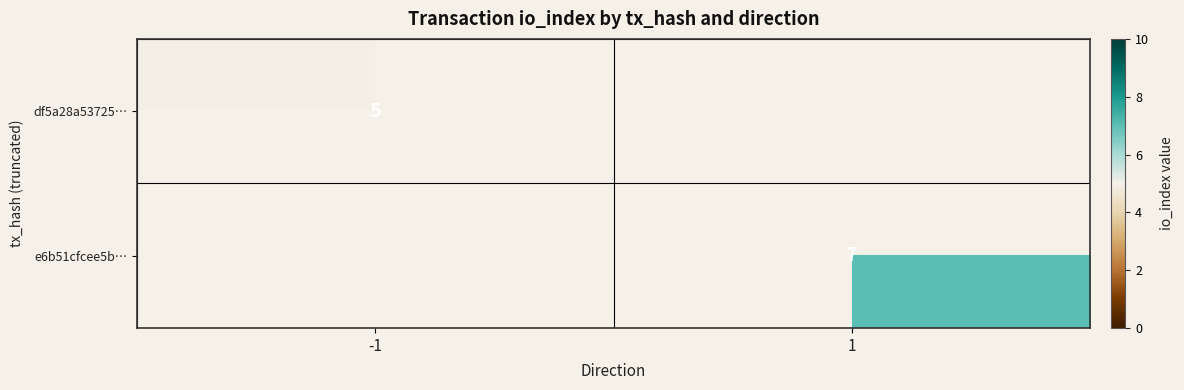

The e6b51cfcee5b… series shows 11 at 1. True or false?

False